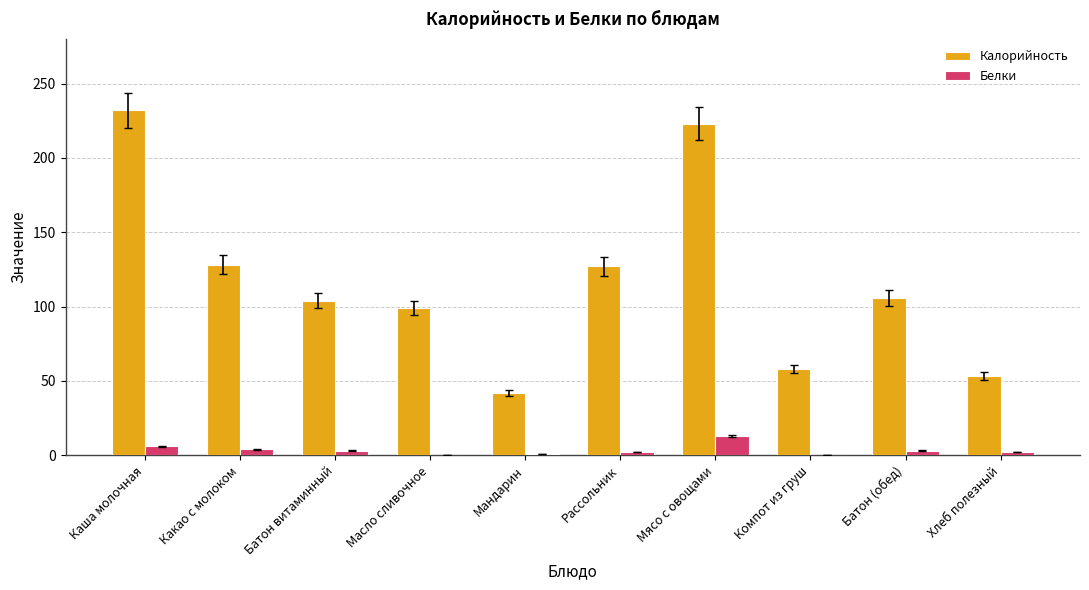

The Калорийность series shows 127 at Рассольник. True or false?

True